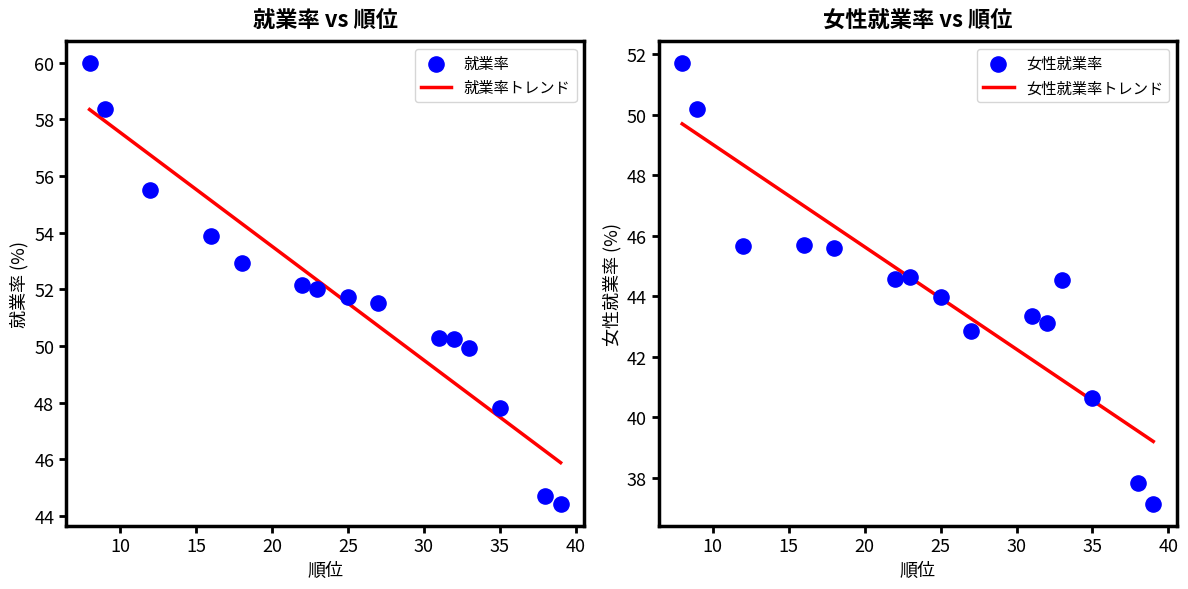

Which series has the widest spread of Y values?

就業率